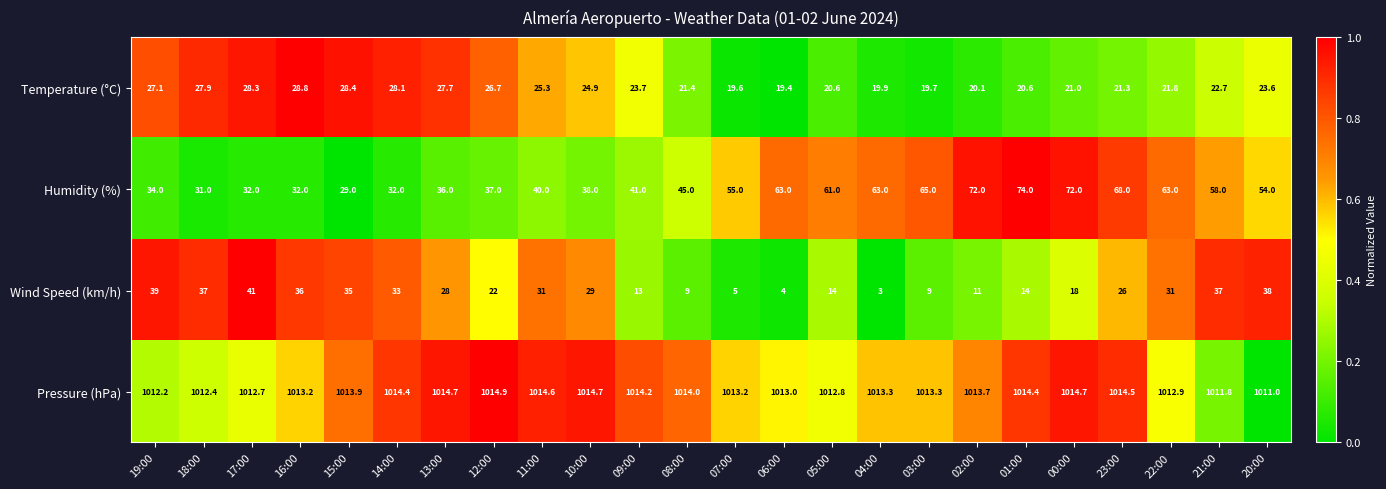

What is the average value of the Humidity (%) series?

49.8